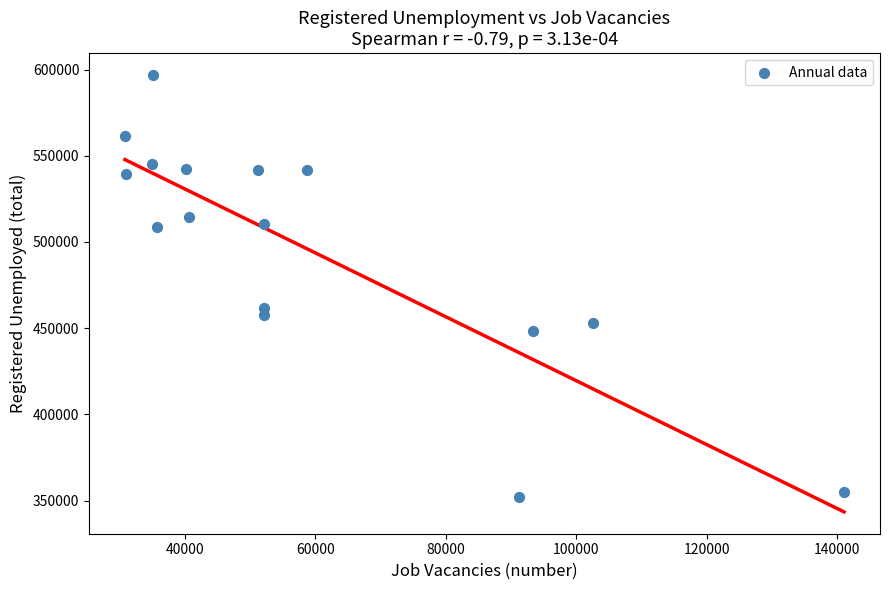

What is the range of X values (max minus min)?

110263